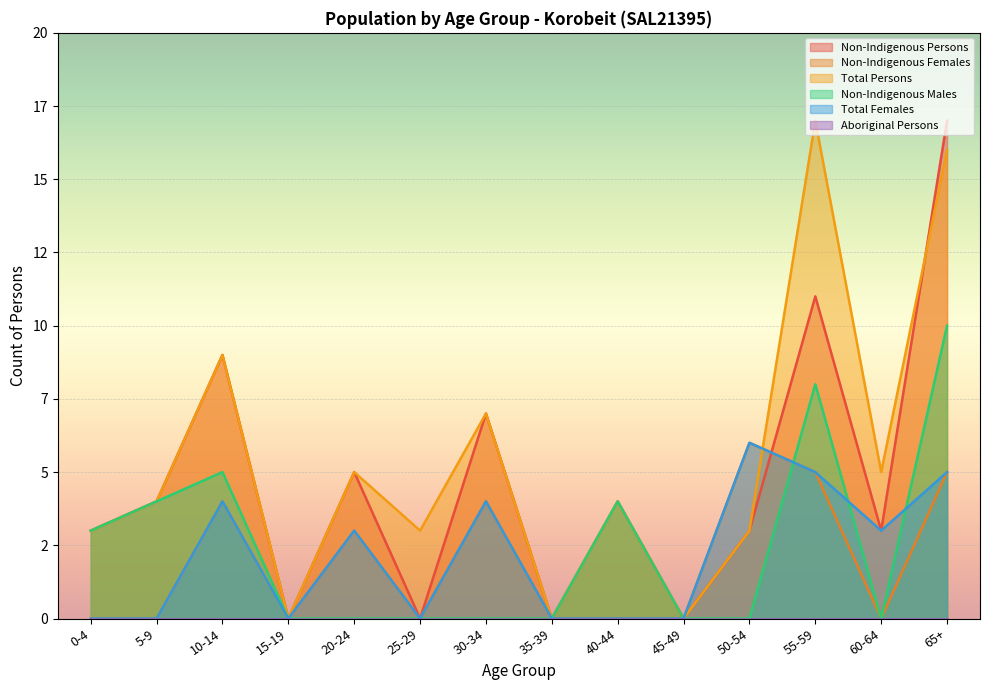

What is the difference between the highest and lowest values at 25-29?

3